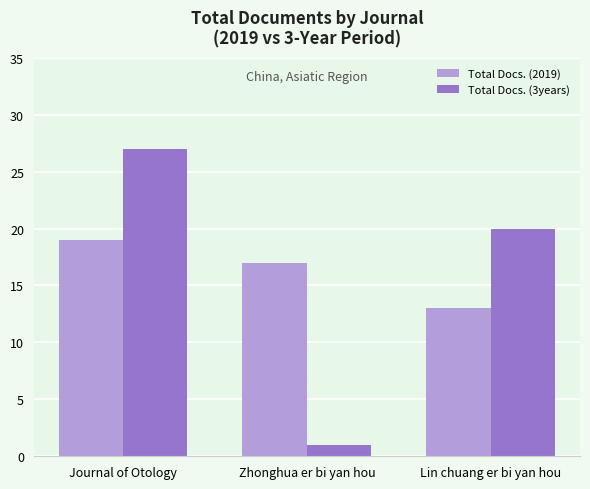

What is the label of the 2nd bar from the left?

Zhonghua er bi yan hou